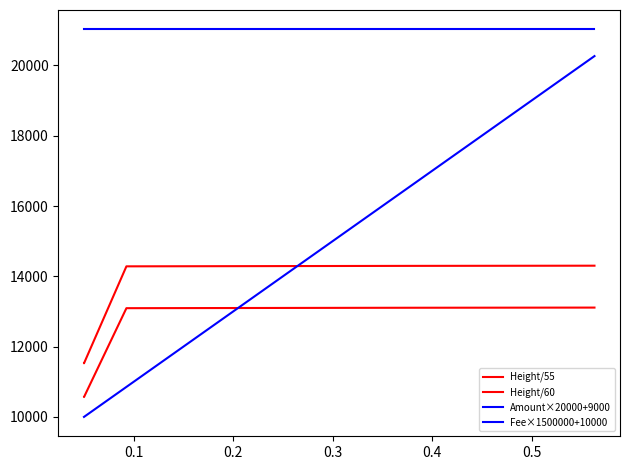

Does the chart have visible grid lines?

No